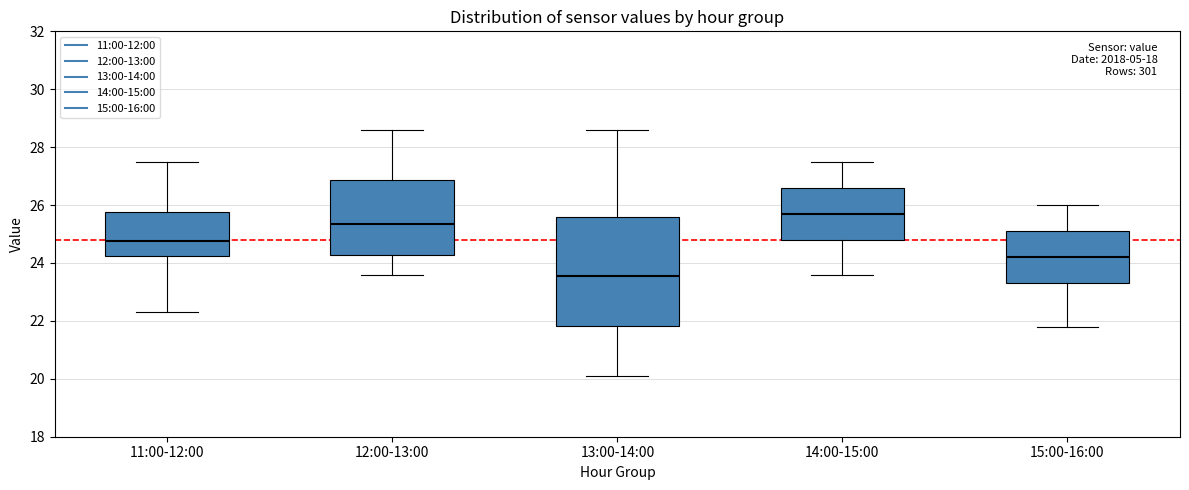

Reading left to right, transcribe this box plot: for each box, give where its median line is, the range the box spans, and where its two whiskers end, as read against the y-axis. The values are not printed on the chart, so give them approximately, as read against the axis.

11:00-12:00: median 24.8, box 24.2 to 25.8, whiskers 22.4 to 27.6
12:00-13:00: median 25.4, box 24.2 to 26.8, whiskers 23.6 to 28.6
13:00-14:00: median 23.6, box 21.8 to 25.6, whiskers 20.2 to 28.6
14:00-15:00: median 25.8, box 24.8 to 26.6, whiskers 23.6 to 27.6
15:00-16:00: median 24.2, box 23.4 to 25.2, whiskers 21.8 to 26.0